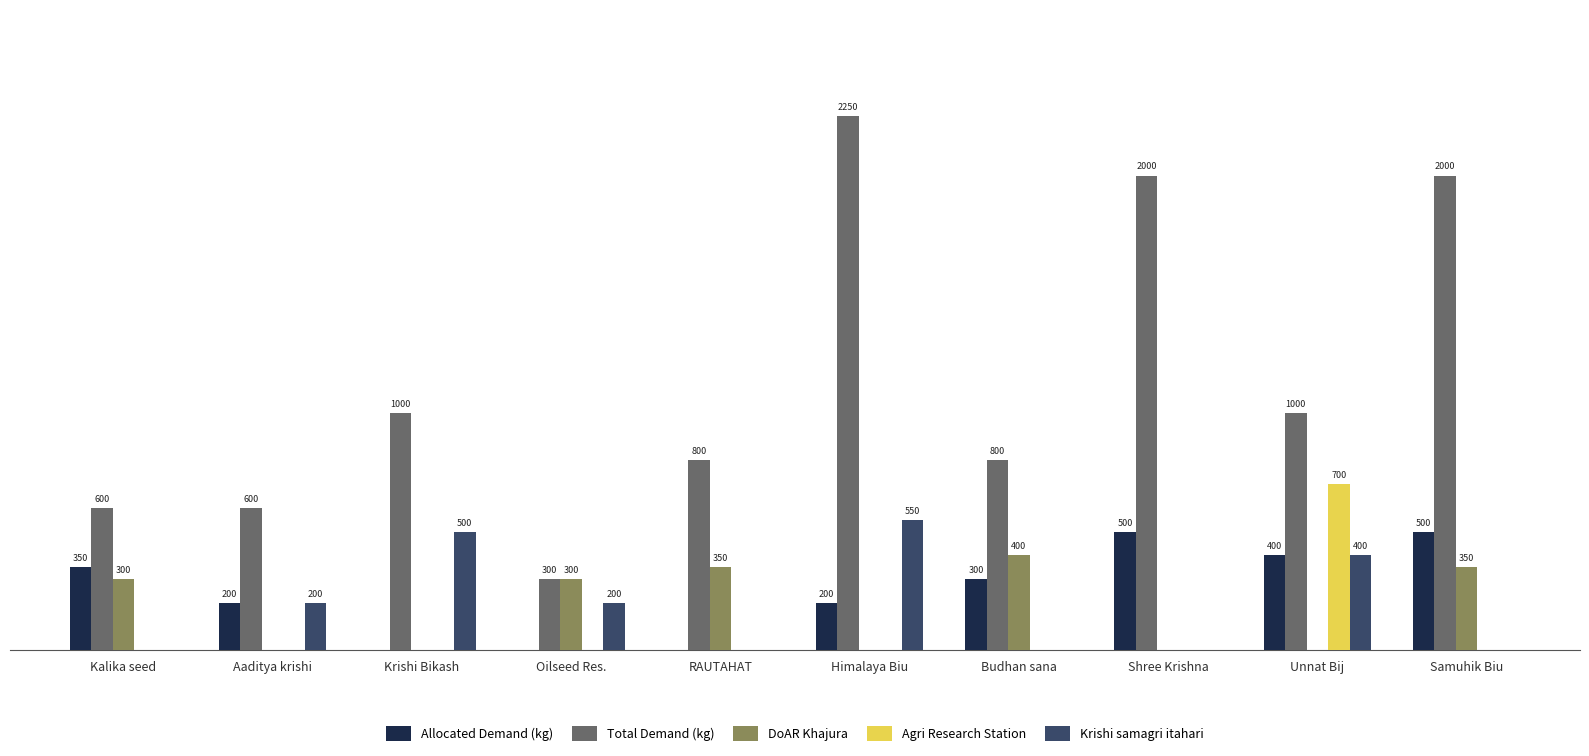

At which category is the sum across all series the highest?

Himalaya Biu